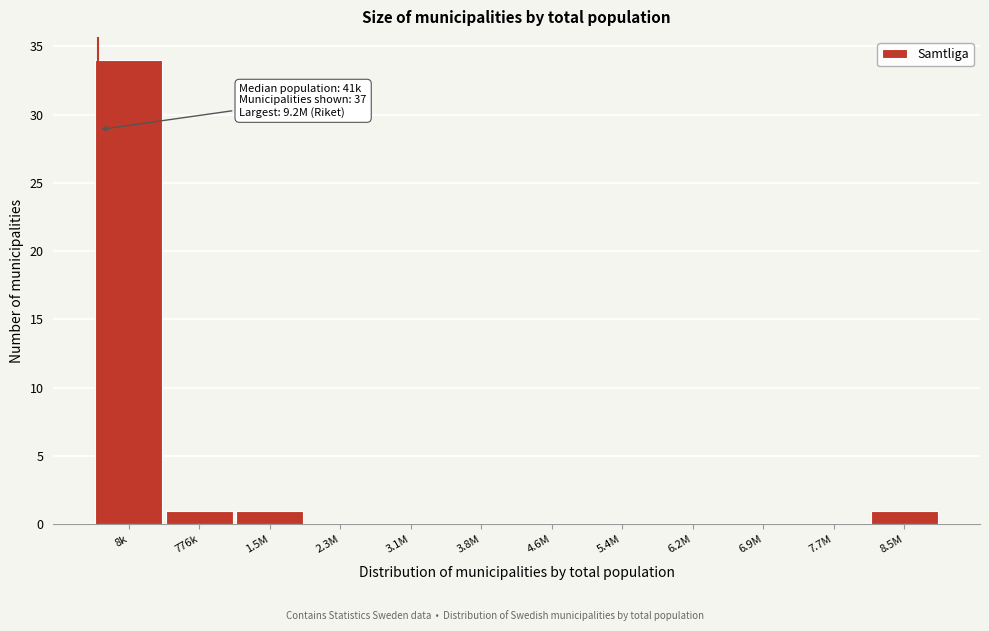

Reading left to right, what are all the values shown in this chart?

8k=34	776k=1	1.5M=1	2.3M=0	3.1M=0	3.8M=0	4.6M=0	5.4M=0	6.2M=0	6.9M=0	7.7M=0	8.5M=1